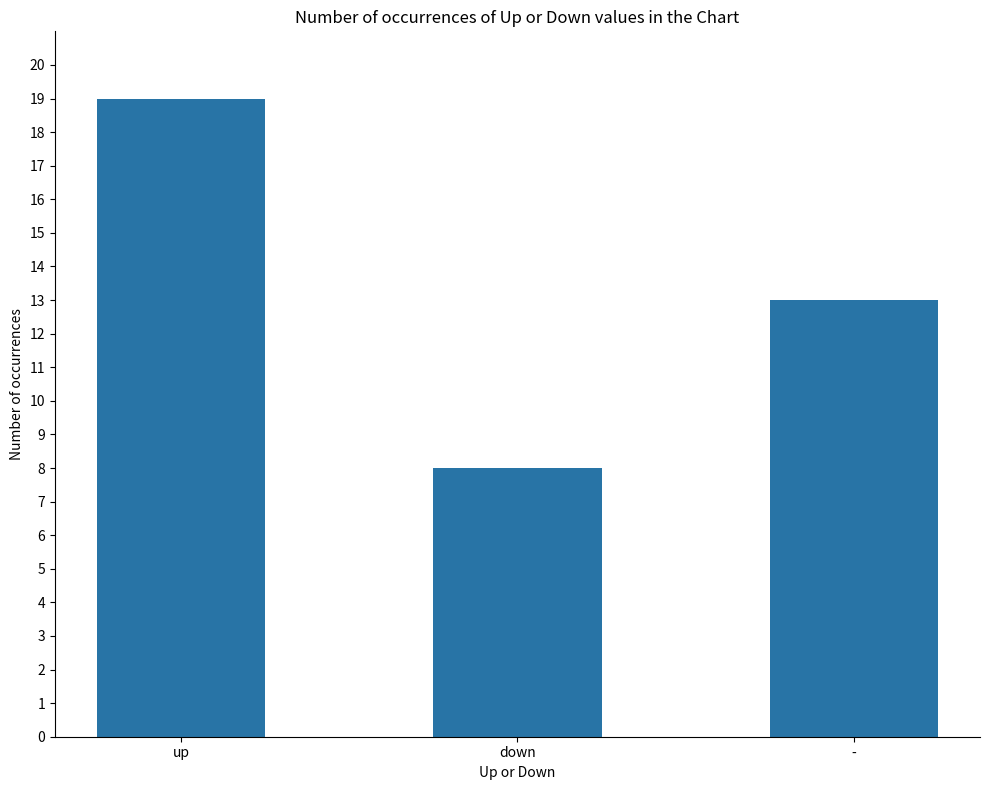

How many data points are less than 13?

1